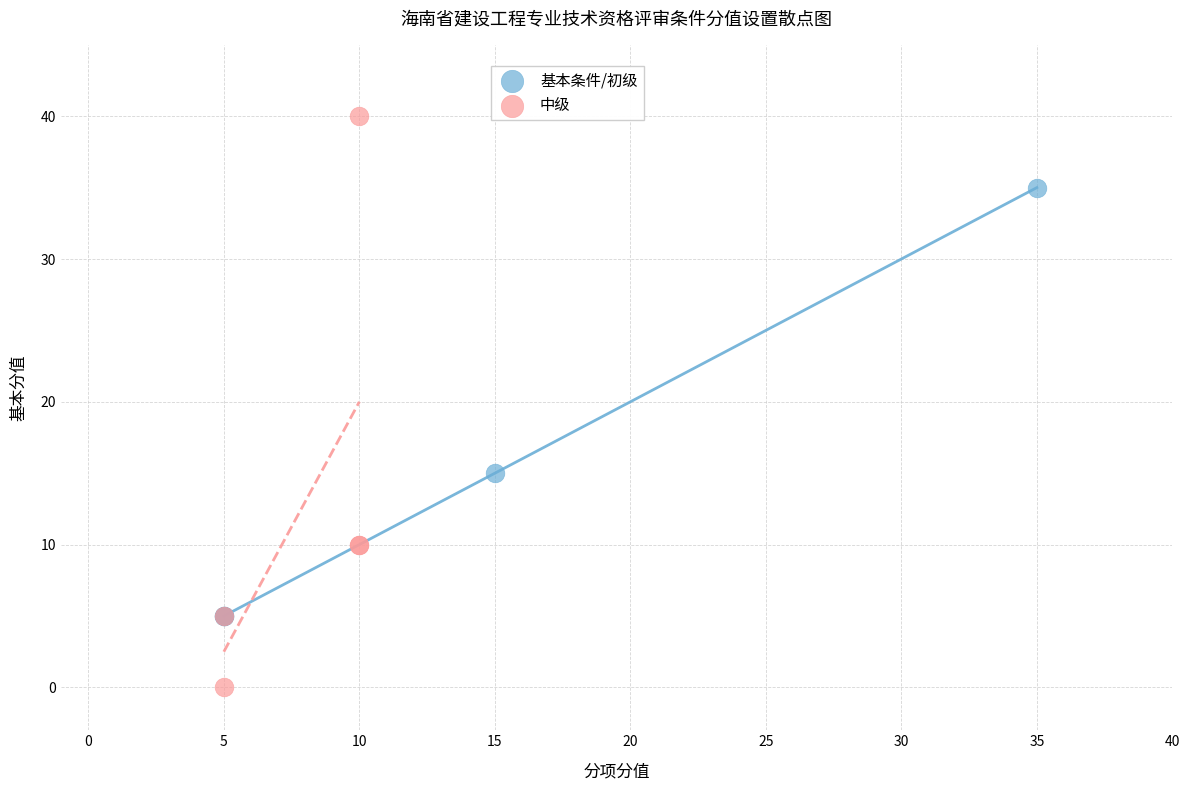

What are all the series names shown in the legend?

基本条件/初级, 中级